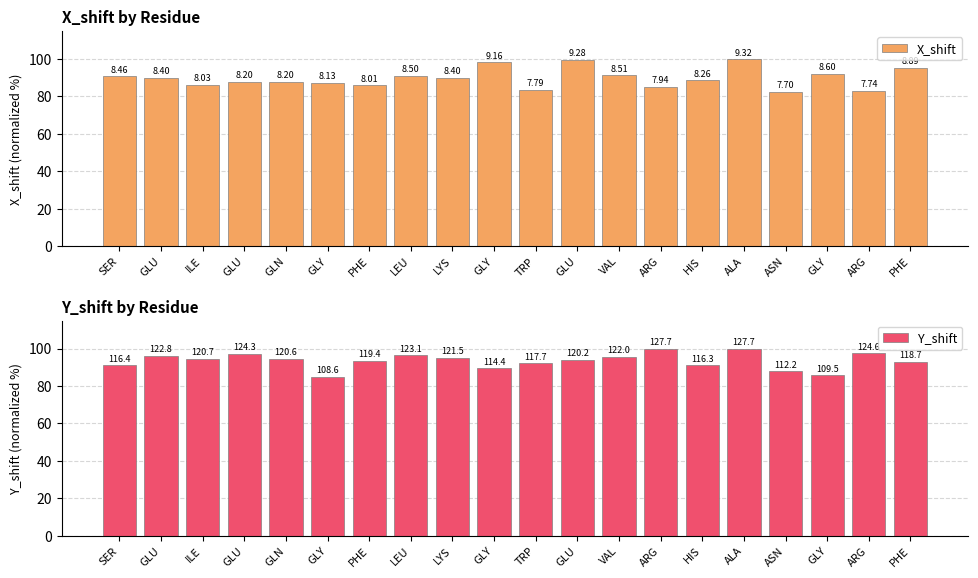

Which series has the largest total across all categories?

Y_shift